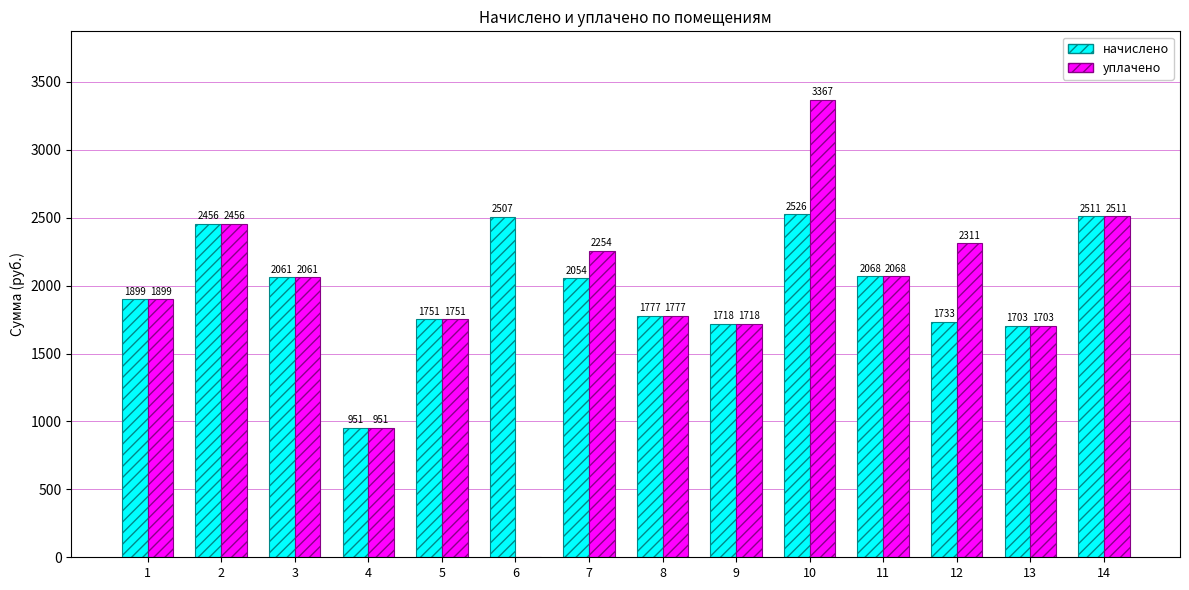

What is the sum of the уплачено values at 4 and 12?

3261.8